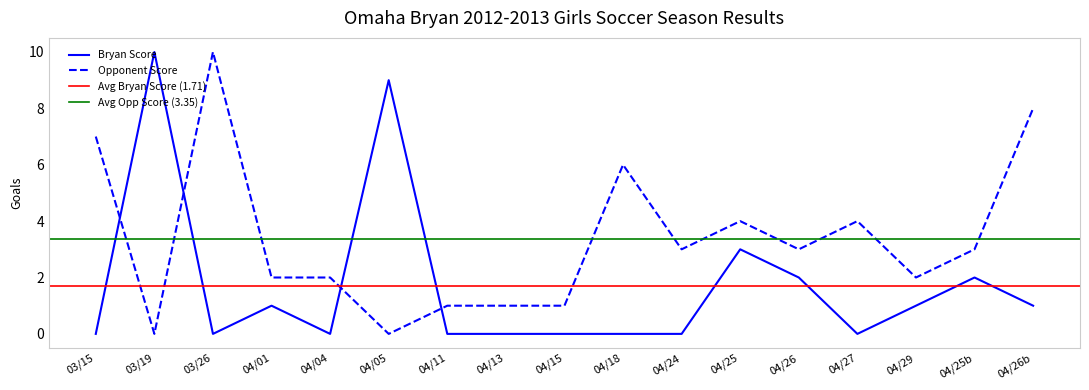

At which category does Opp Score reach its first local peak?

03/26